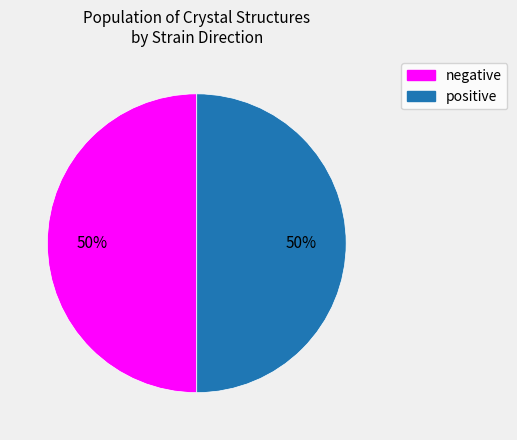

Approximately how many times larger is the value at positive compared to negative?

1.0